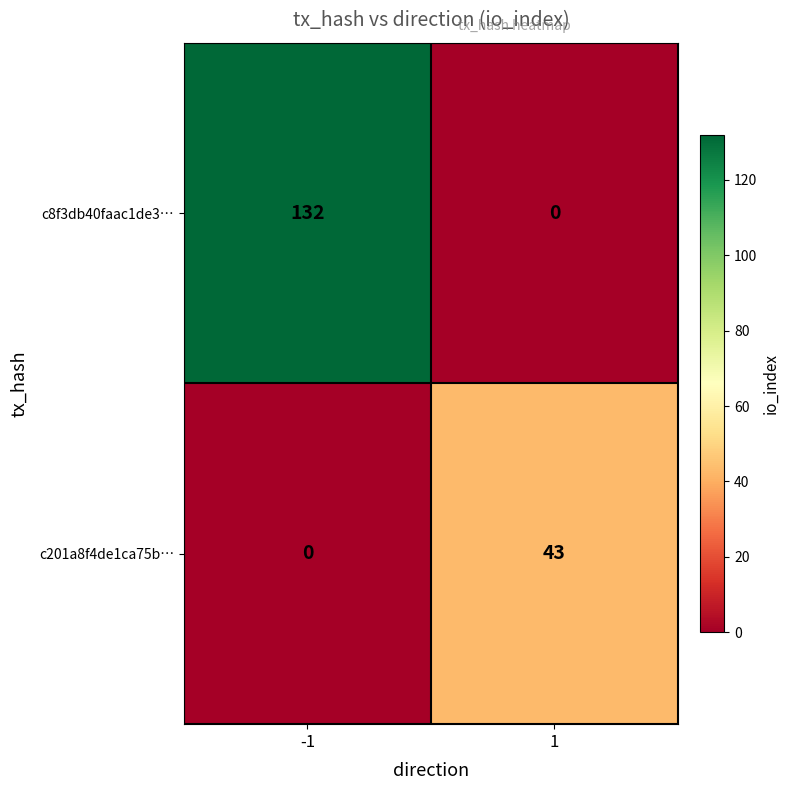

Rank the series at 1 from highest to lowest value.

c201a8f4de1ca75b…, c8f3db40faac1de3…